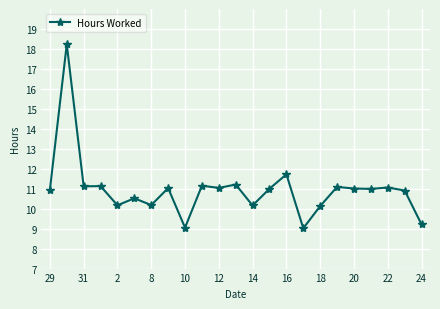

True or false: there are more than 1 points higher than both neighbors.

True